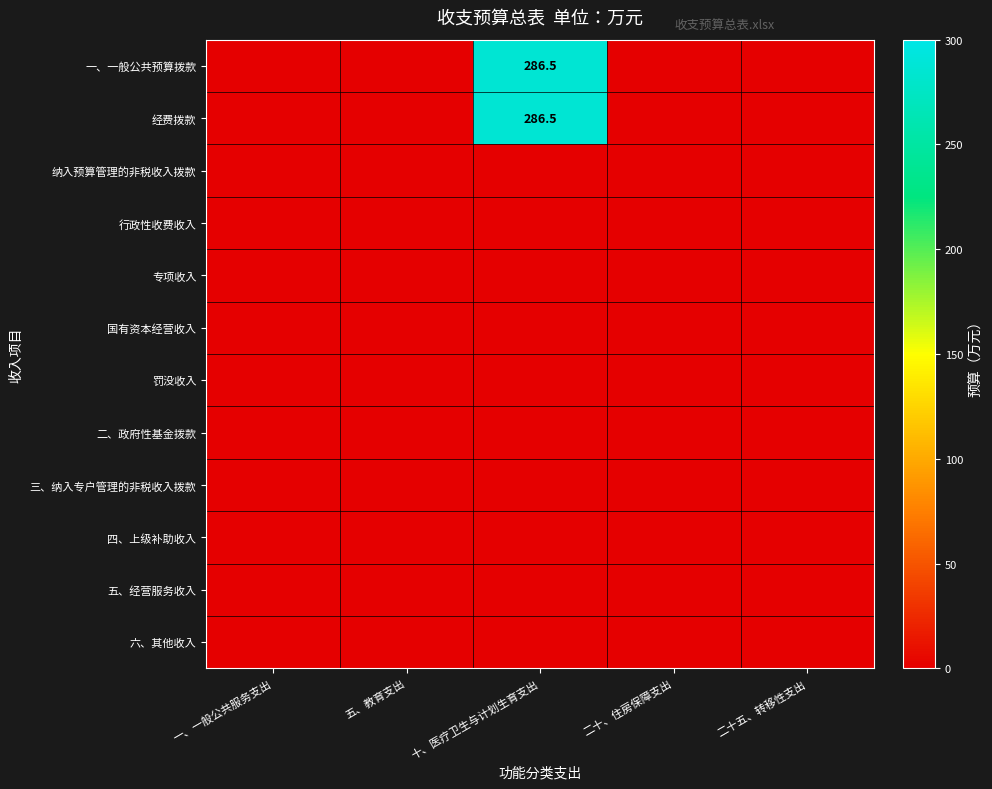

The 经费拨款 series shows 286.5 at 十、医疗卫生与计划生育支出. True or false?

True